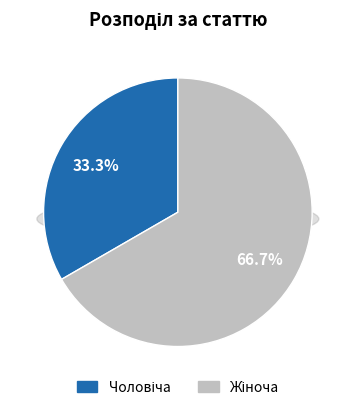

What is the ratio of the value at Чоловіча to the value at Жіноча?

0.5